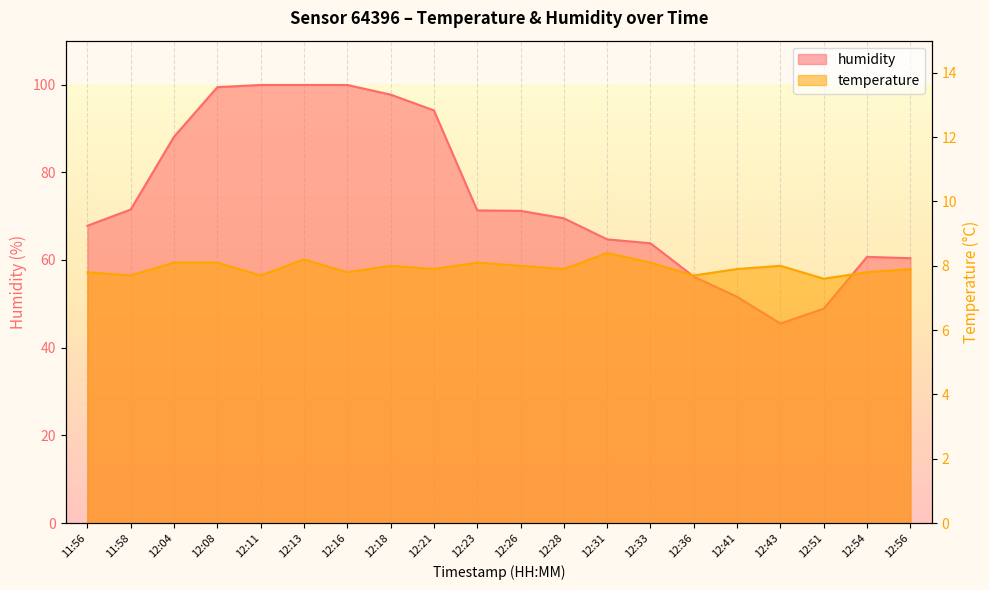

True or false: temperature and humidity cross at least once.

False